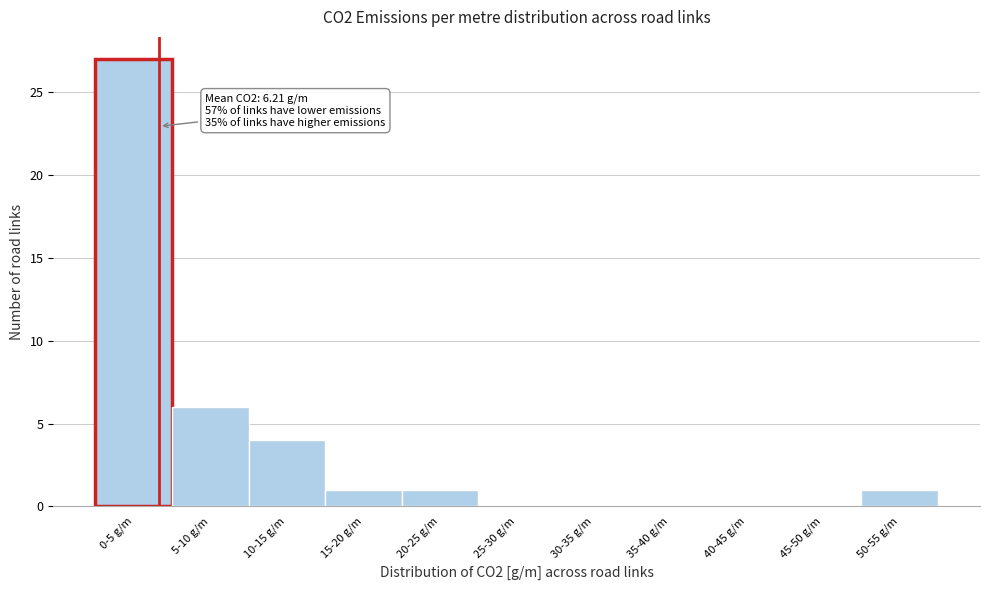

Reading right to left, extract all data points from this chart.

50-55 g/m=1	45-50 g/m=0	40-45 g/m=0	35-40 g/m=0	30-35 g/m=0	25-30 g/m=0	20-25 g/m=1	15-20 g/m=1	10-15 g/m=4	5-10 g/m=6	0-5 g/m=27